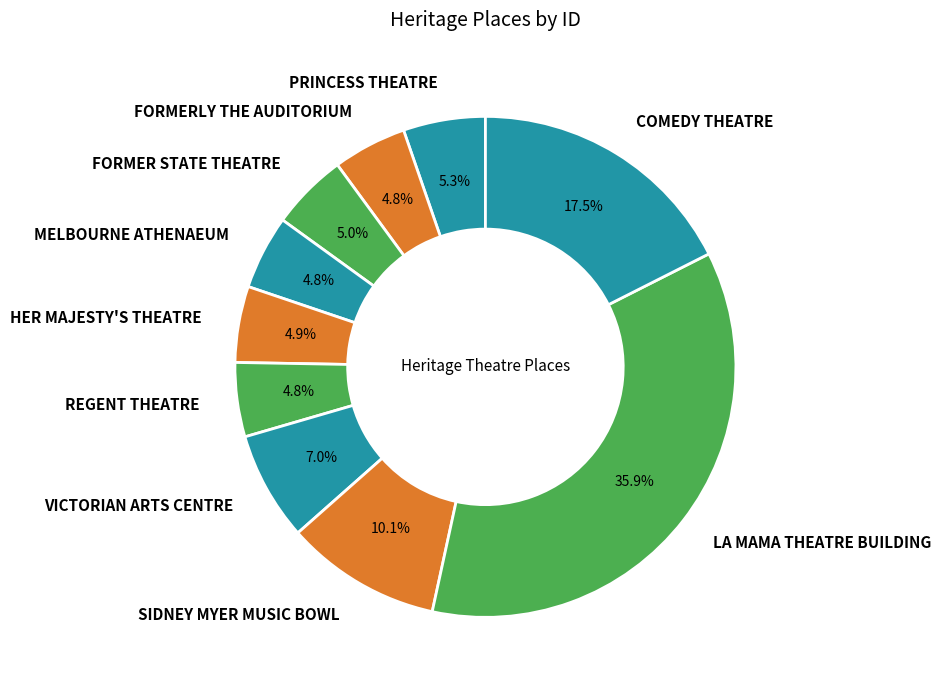

Which has a higher value, COMEDY THEATRE or HER MAJESTY'S THEATRE?

COMEDY THEATRE